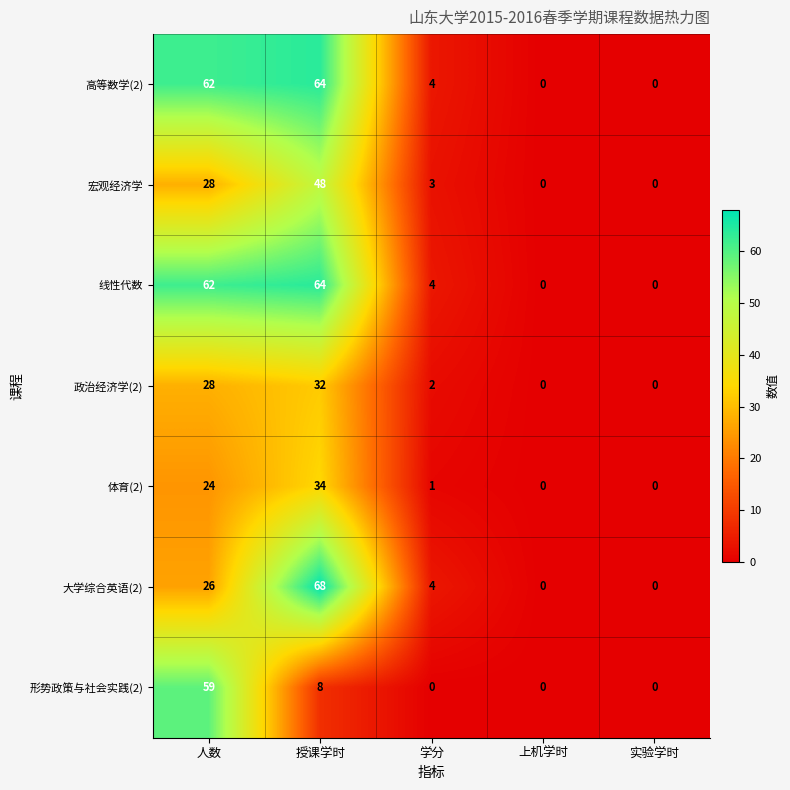

What is the spread (max minus min) of values at 学分?

4